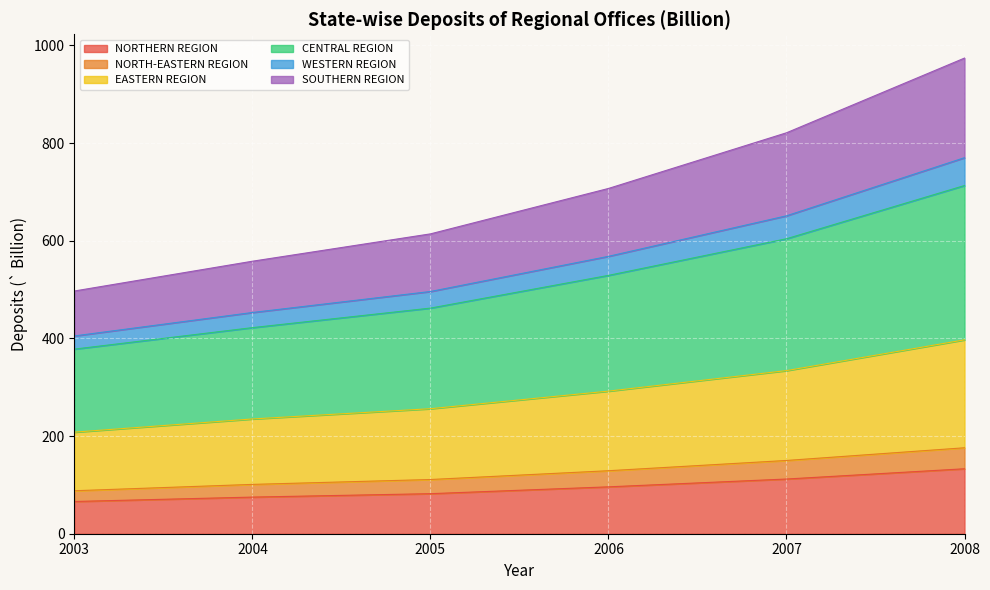

Is it true that NORTHERN REGION equals 133 at 2008?

True